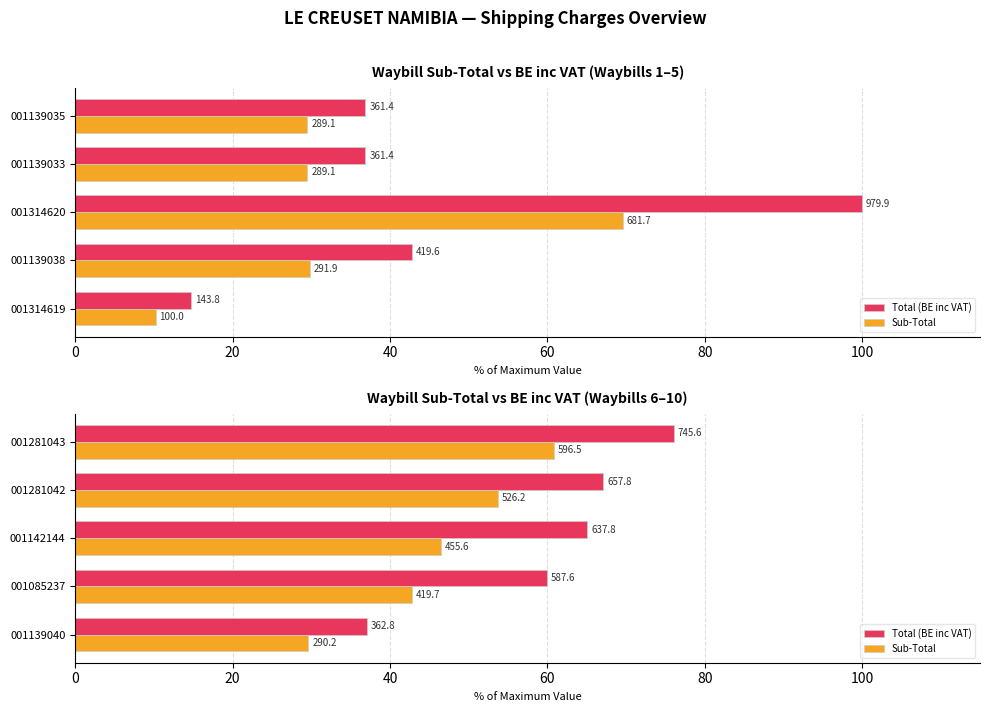

What is the total value across all series at 001085237?

102.8